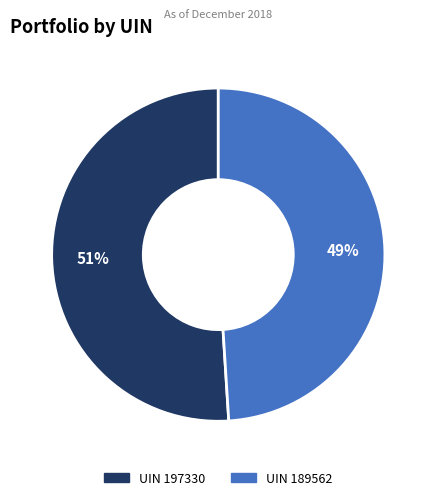

To the nearest percent, what is the difference between the largest and smallest slice percentages?

2%